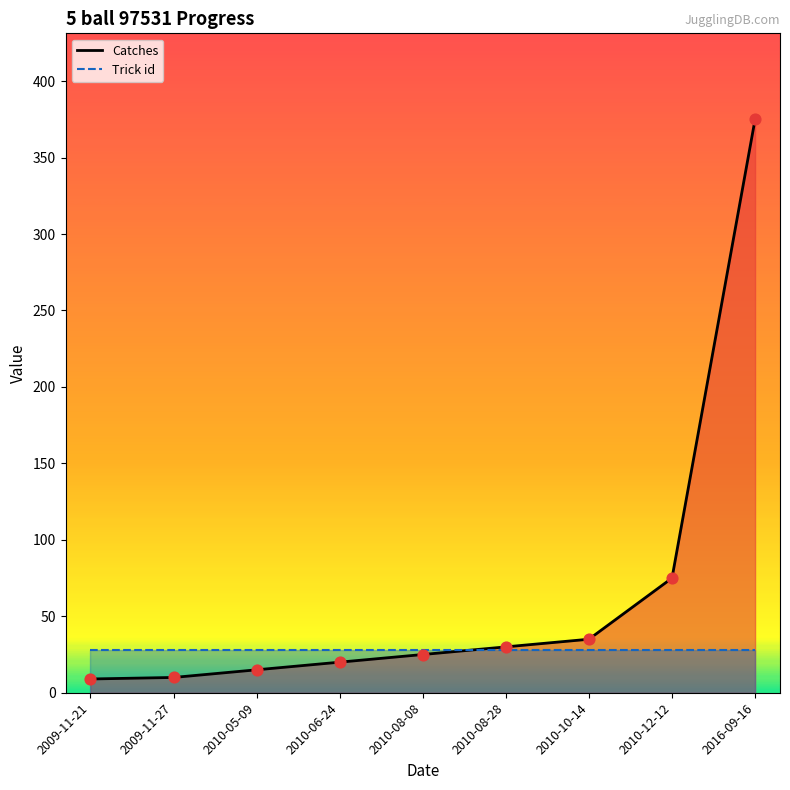

At which category is the sum across all series the highest?

2016-09-16